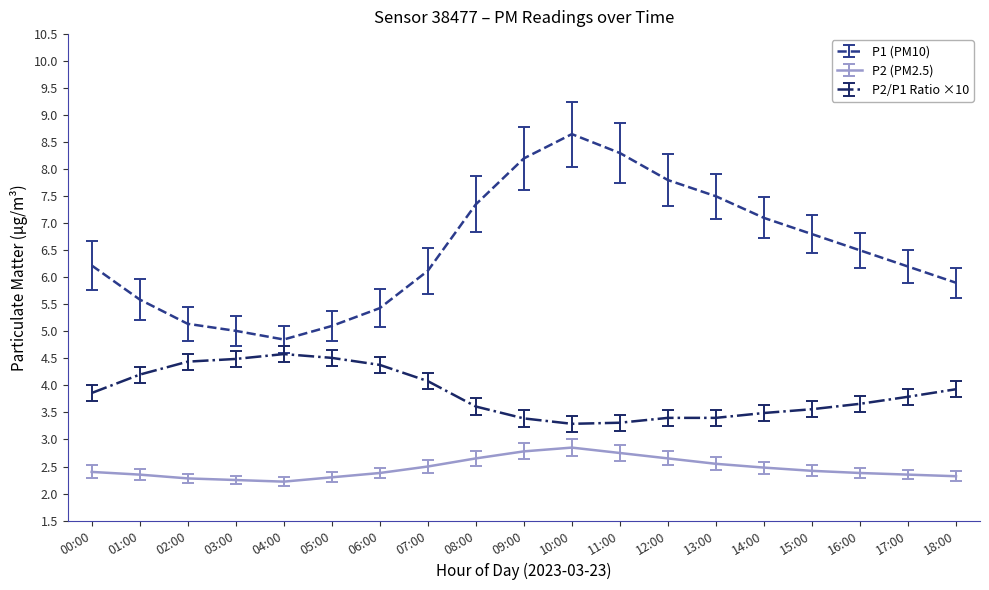

What position from the left is 15:00?

16